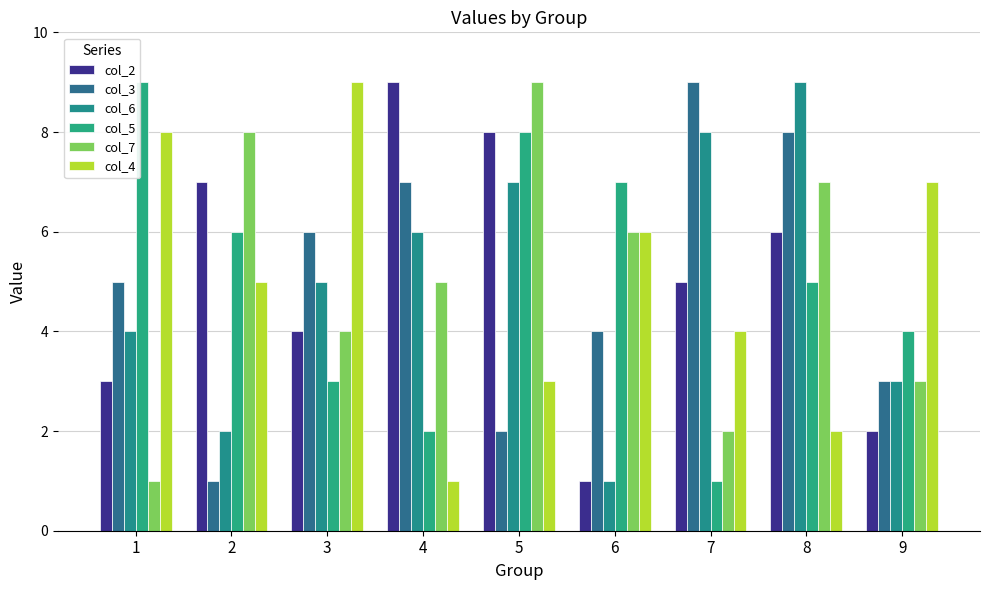

At how many categories does at least one series exceed 4?

9